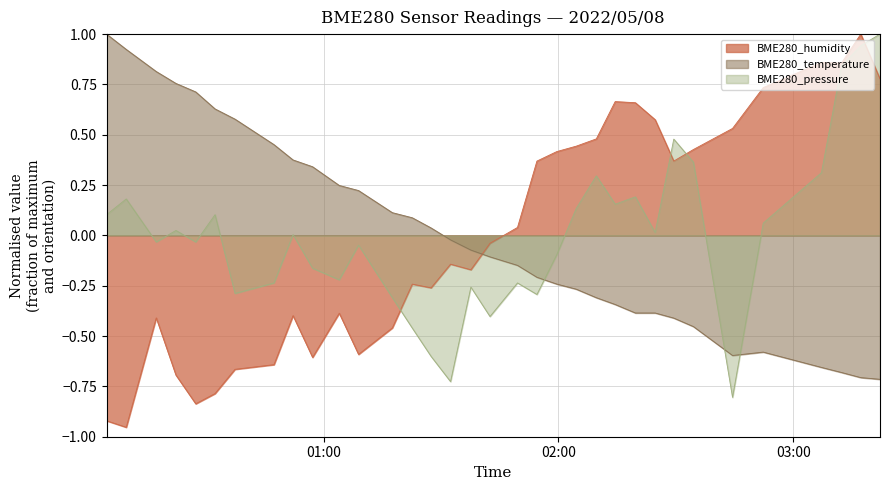

What is the lowest value of the BME280_humidity series?

-1.0